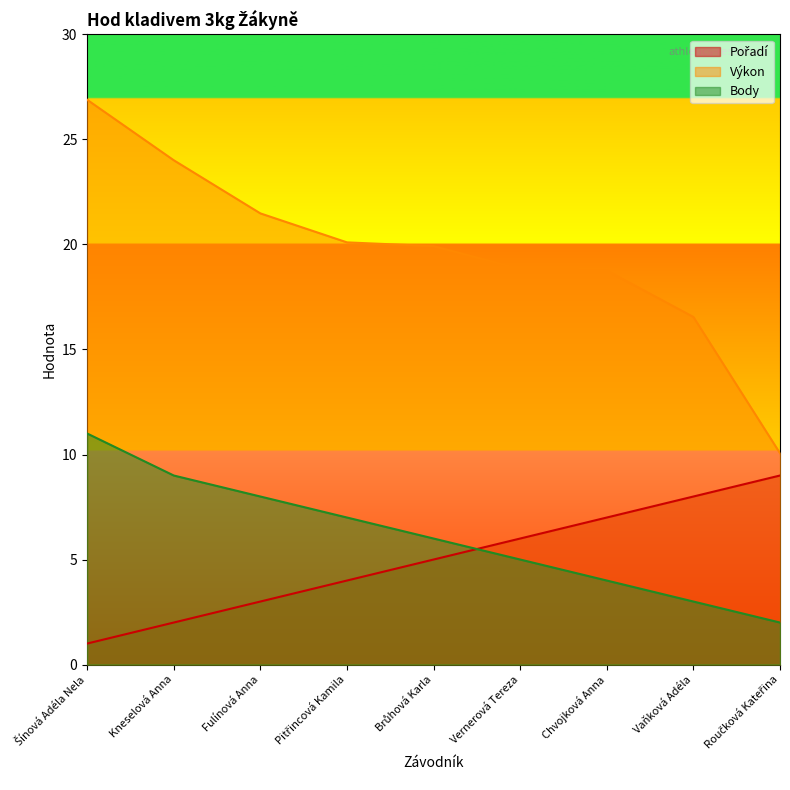

Rank the series by their maximum value, from highest to lowest.

Výkon, Body, Pořadí